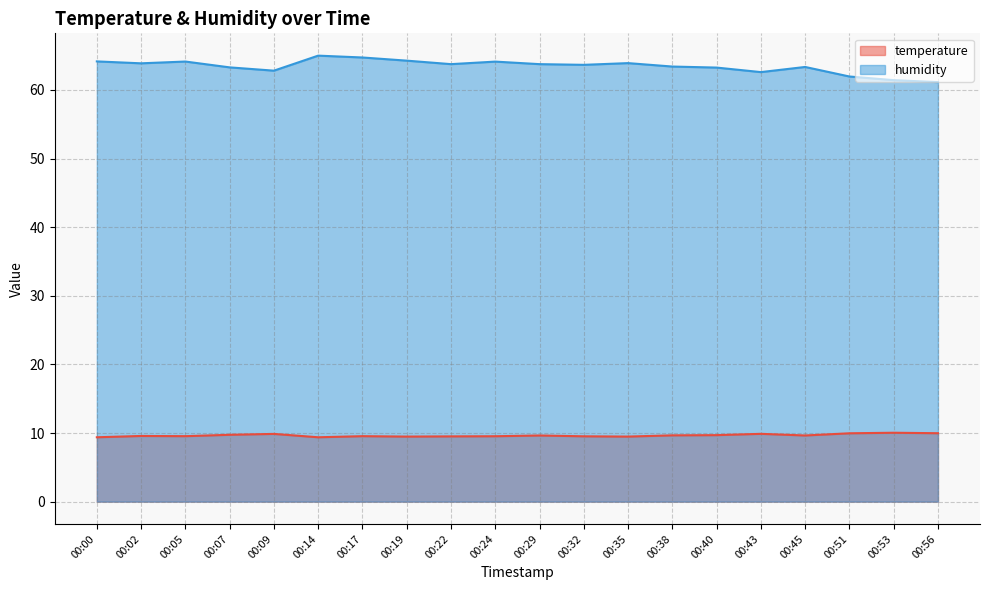

Which series changed the most between 00:35 and 00:53?

humidity